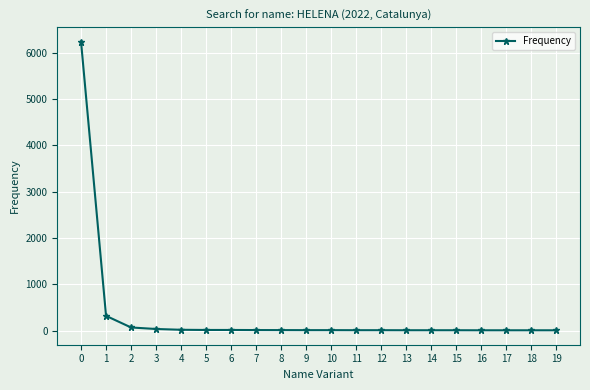

What is the sum of all values?

6805